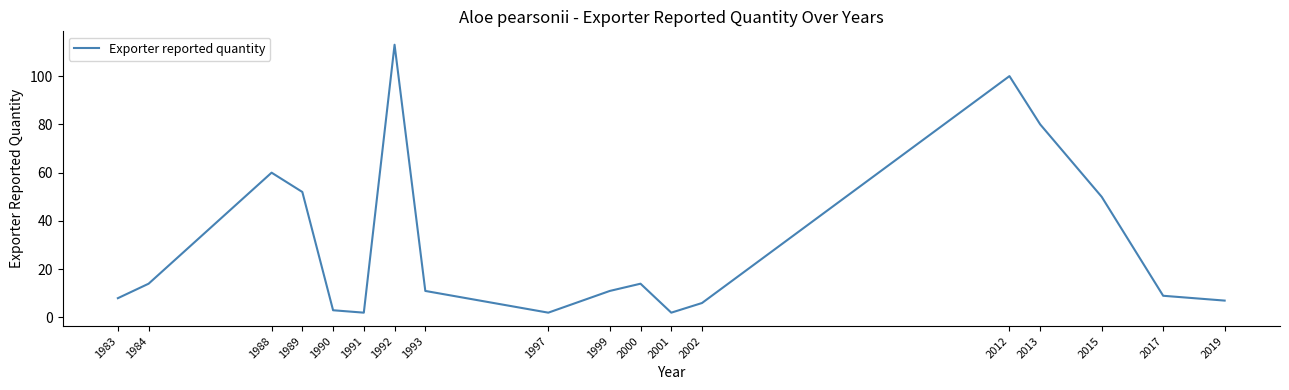

Is this an area chart (filled region under the line)?

No